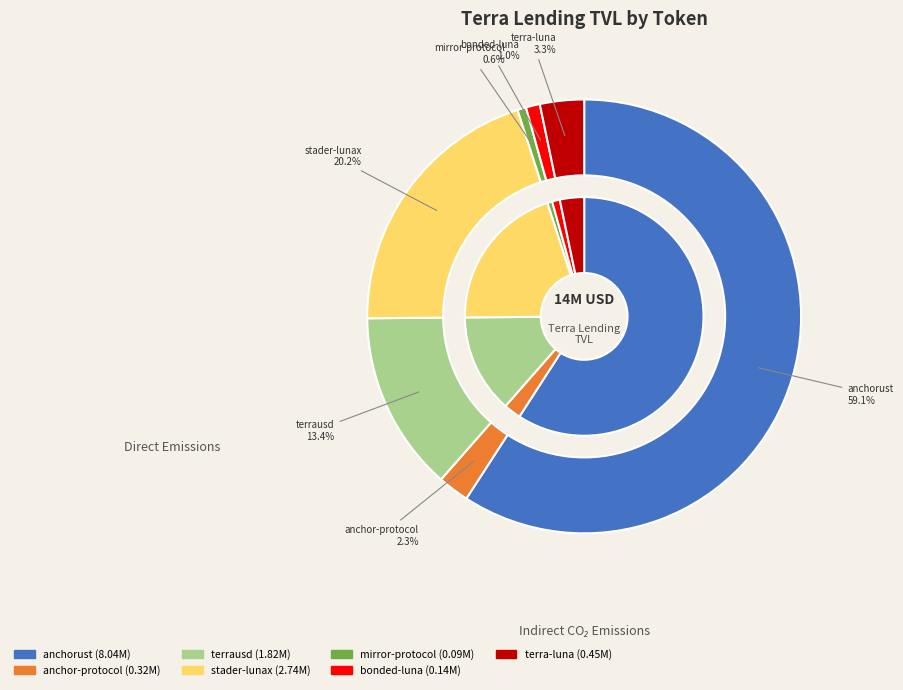

To the nearest percent, what portion does mirror-protocol represent?

1%